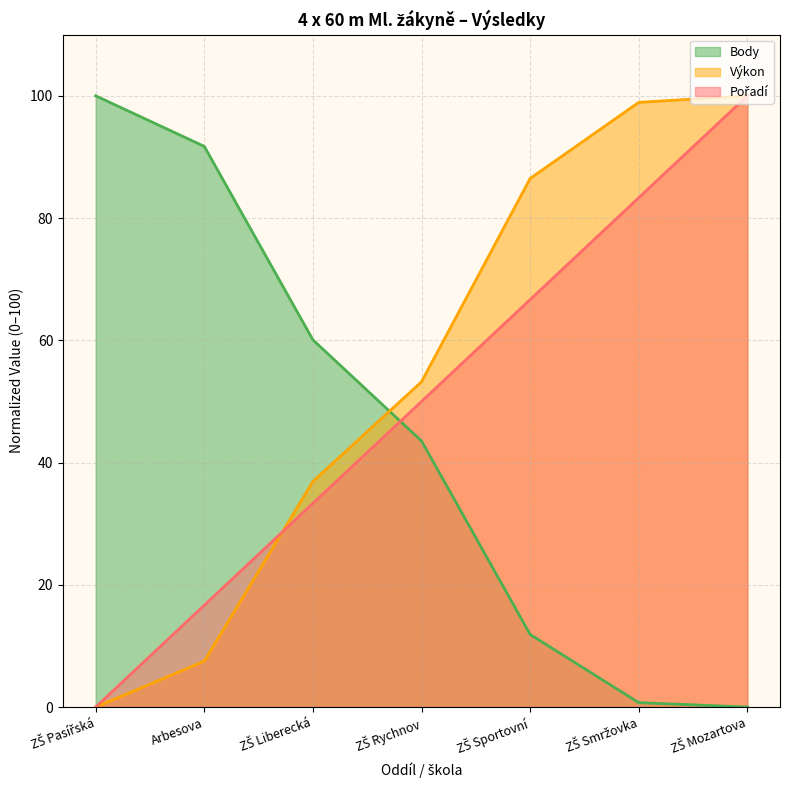

Does the chart display data point markers on the line(s)?

No